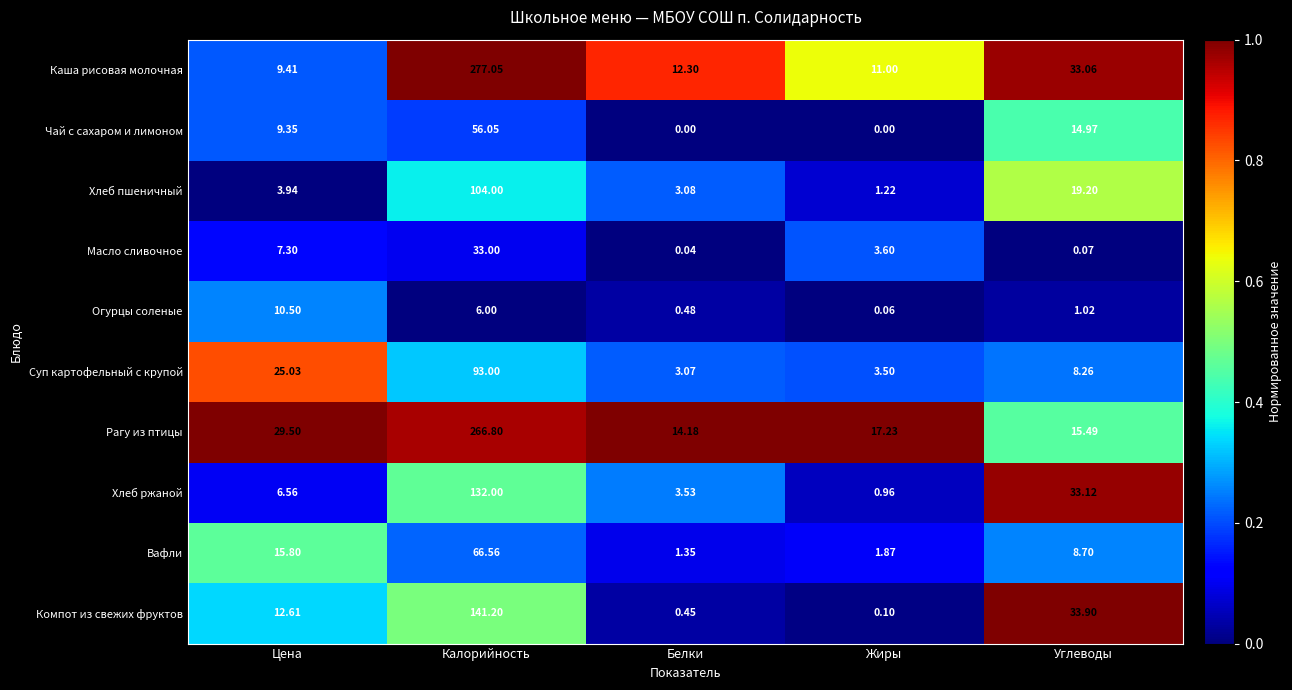

At which category does the chart reach its peak across all series?

Калорийность